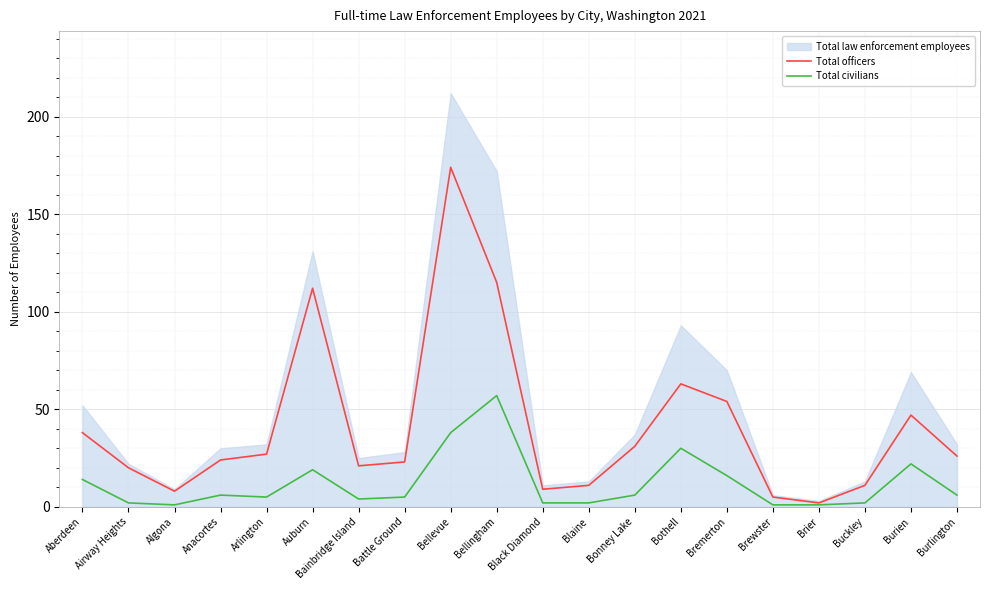

True or false: Total civilians has a value of 94 at Bellingham.

False